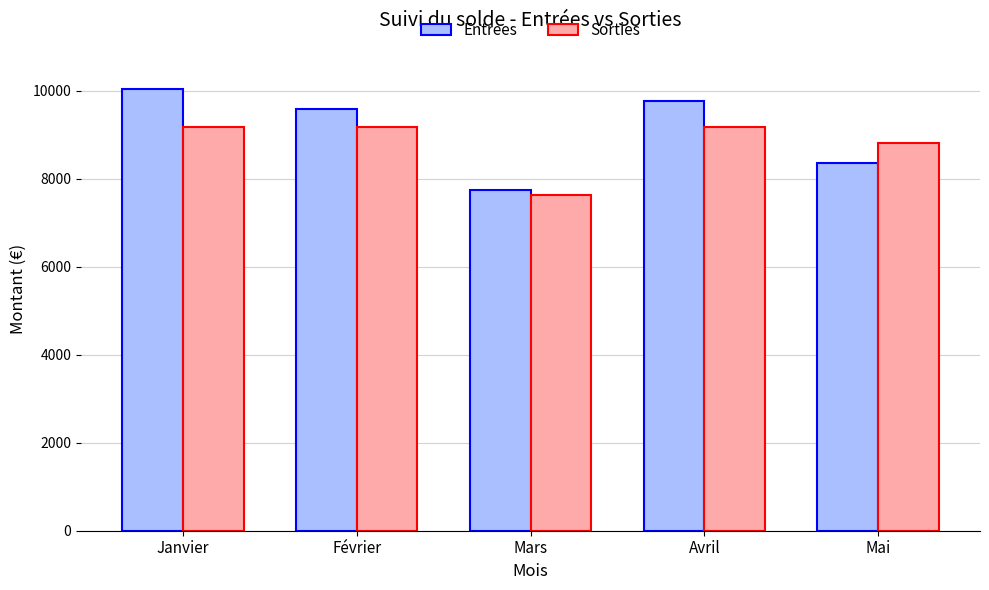

List the series in order of their overall mean, highest first.

Entrees, Sorties